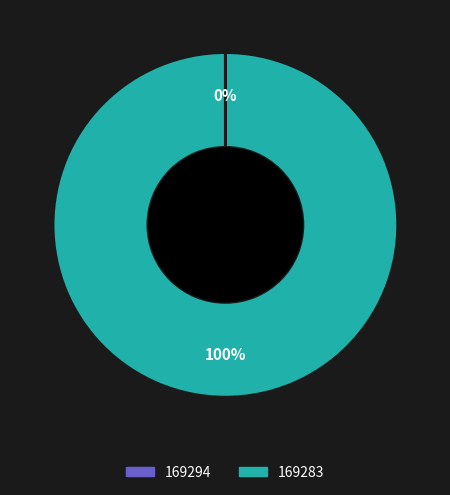

To the nearest percent, what portion does 169283 represent?

100%